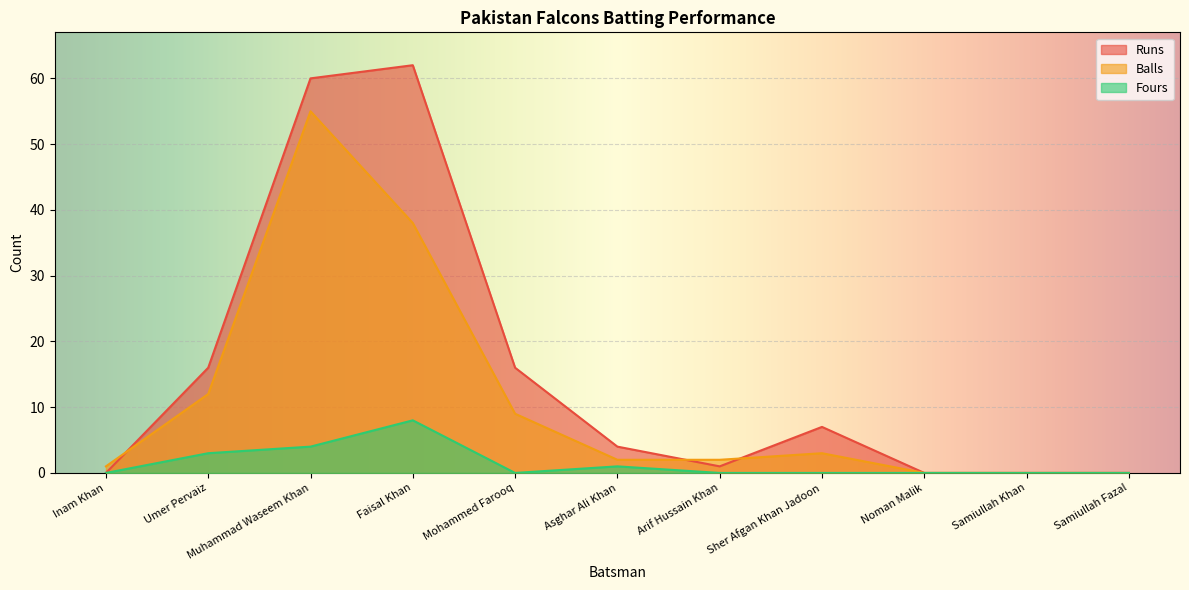

Which series has the widest spread of values?

Runs